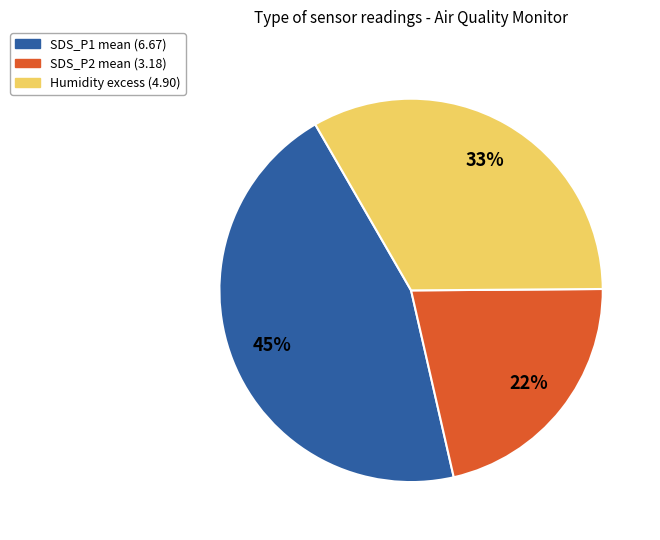

Is there a majority slice in this chart?

No